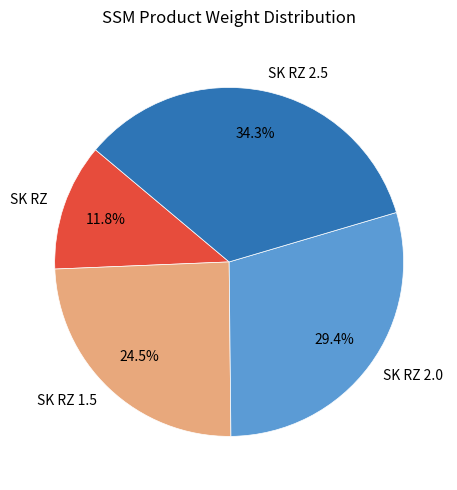

What percentage is the SK RZ slice, to the nearest percent?

12%